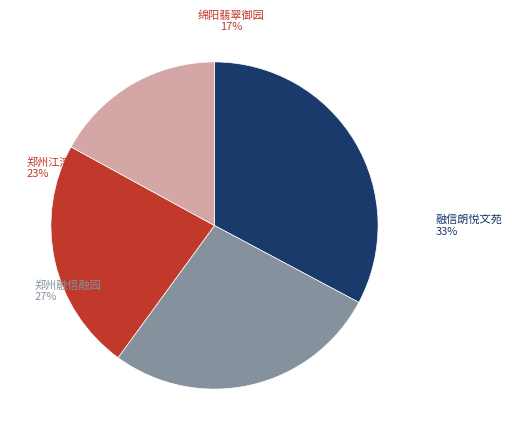

True or false: 成都缦云名邸 accounts for 1% of the total.

False